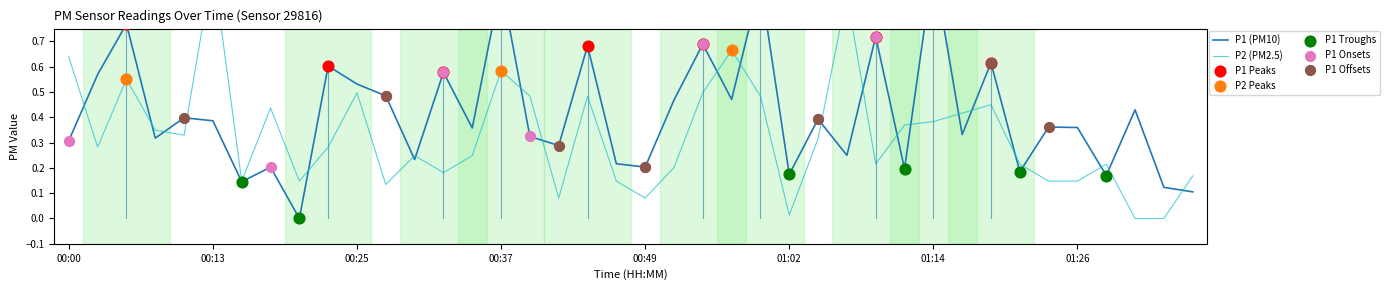

At how many categories does at least one series exceed 0?

40